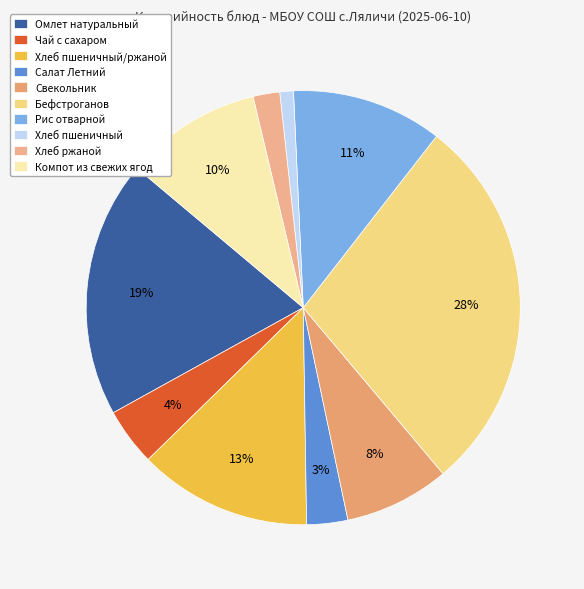

Is it true that Хлеб пшеничный/ржаной is 18% of the pie?

False